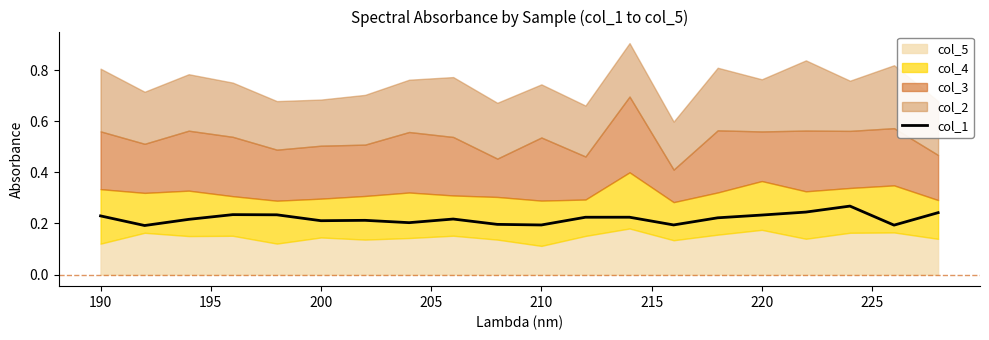

True or false: col_1 has a value of 0.3 at 210.

False